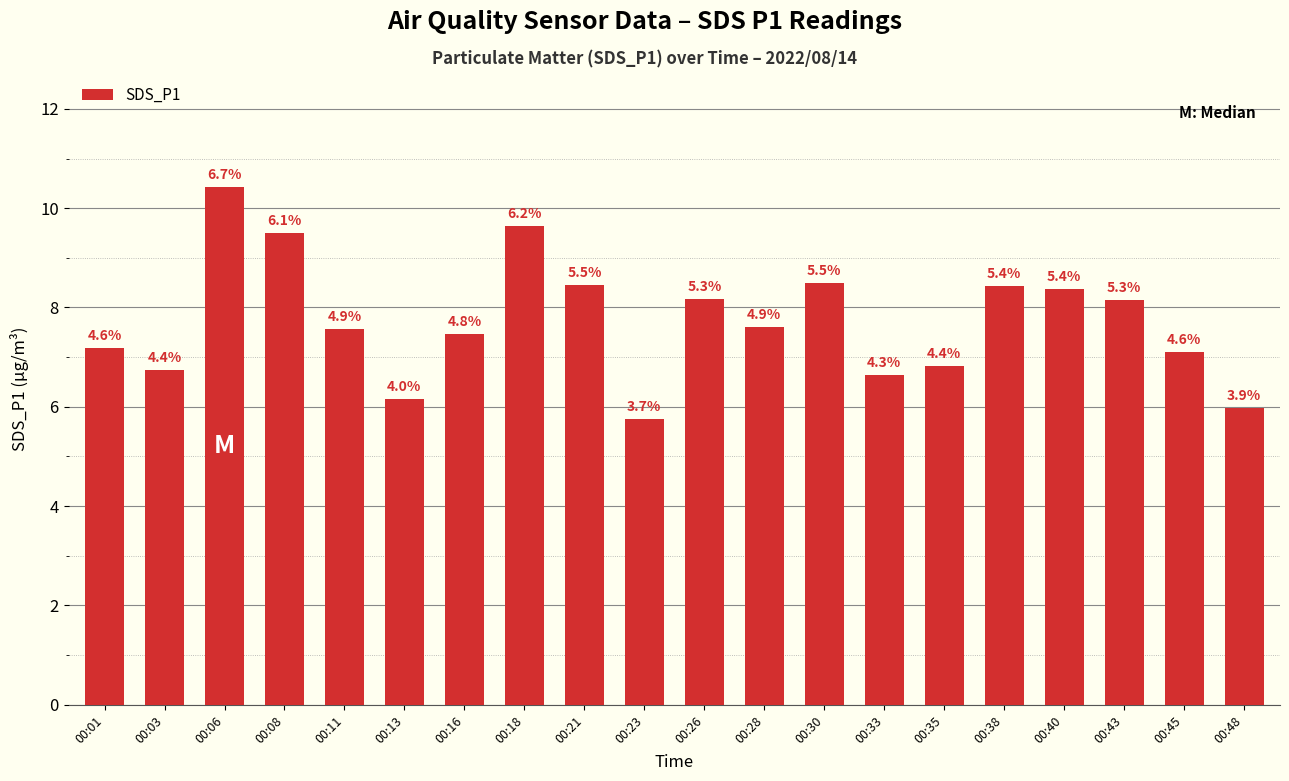

What is the change in value from 00:11 to 00:35?

-0.8